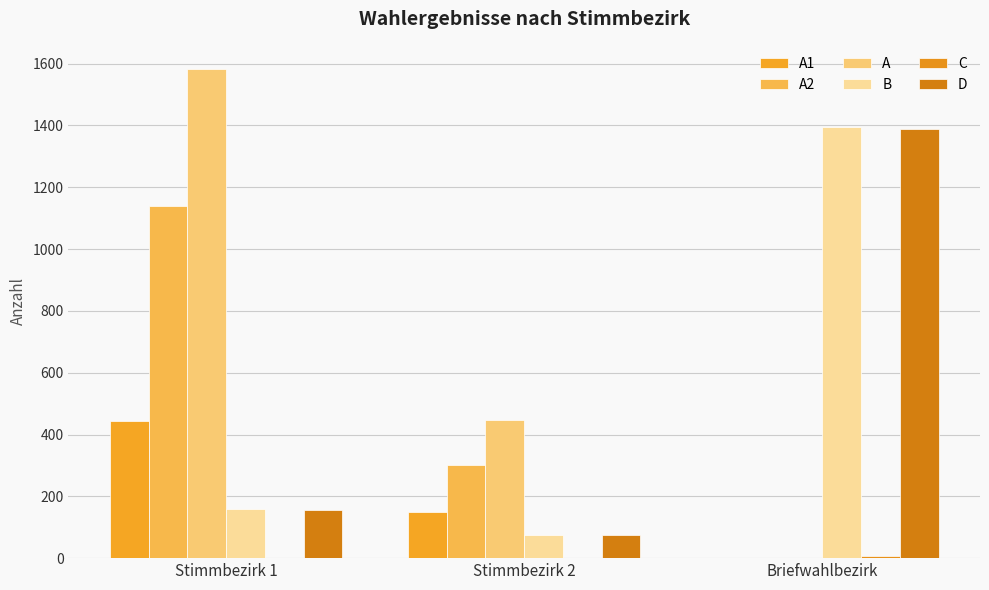

What is the difference between the maximum and minimum values in the C series?

7